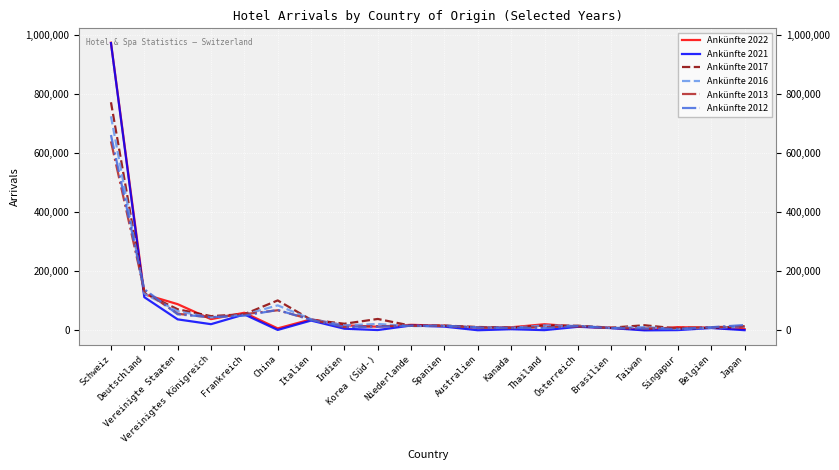

Which series has the largest range (max minus min)?

Ankünfte 2021